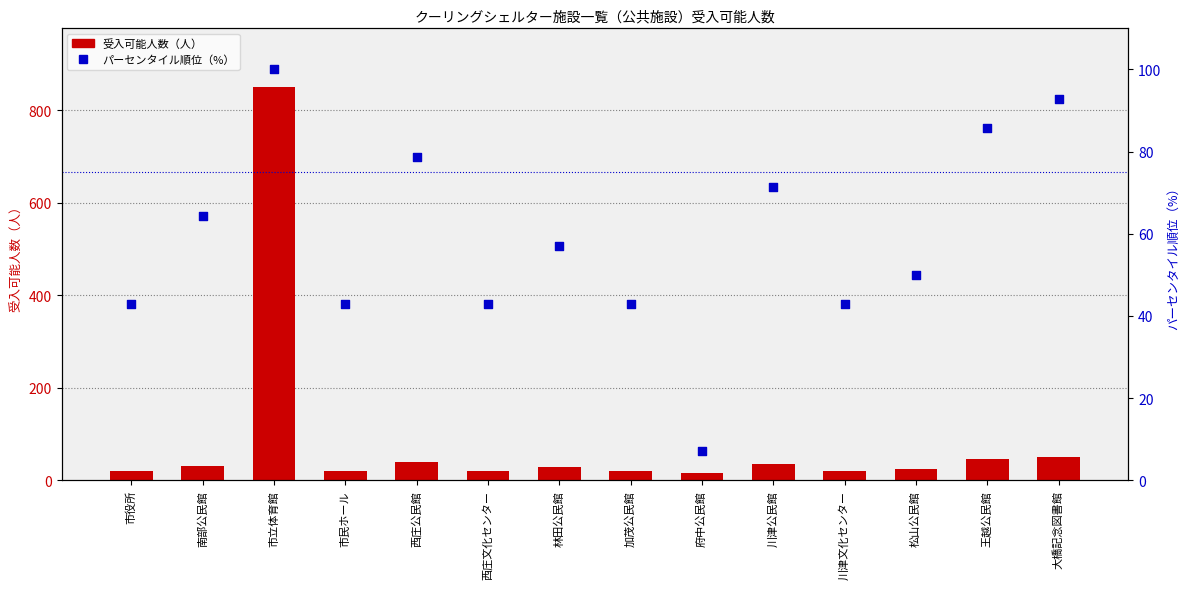

At how many categories does at least one series exceed 585?

1